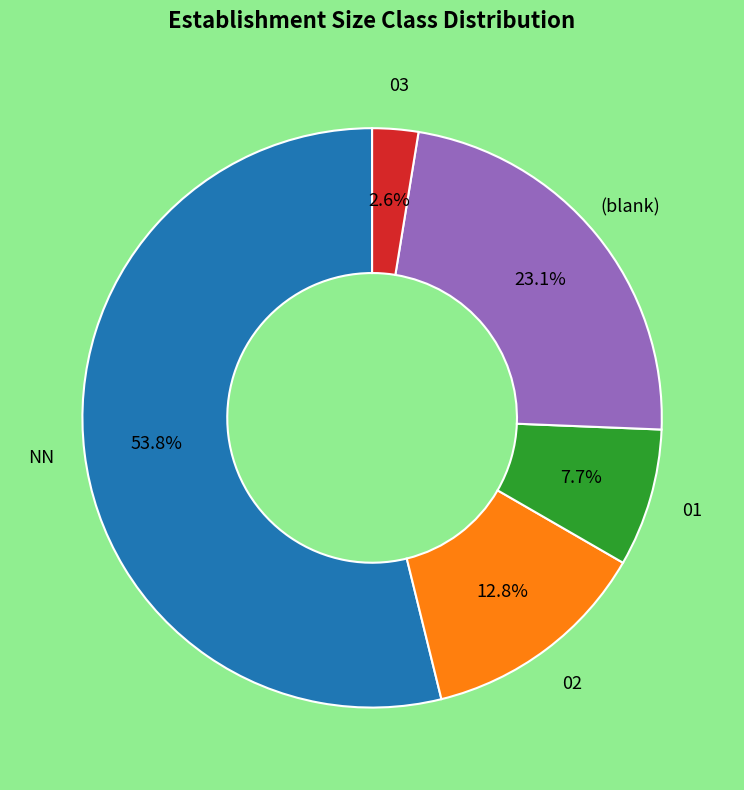

Is there a majority slice in this chart?

Yes